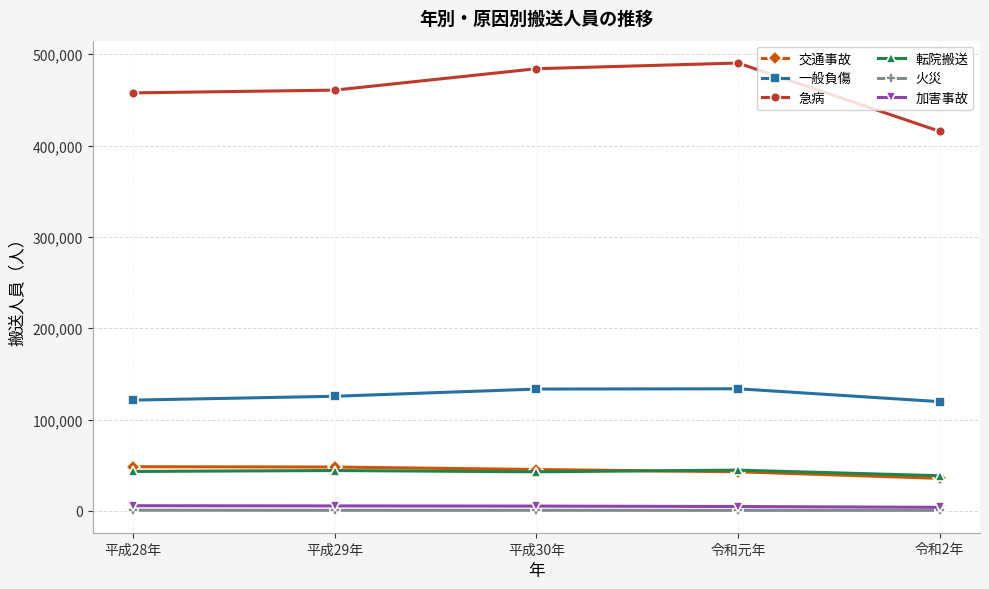

True or false: 一般負傷 and 交通事故 intersect in this chart.

False